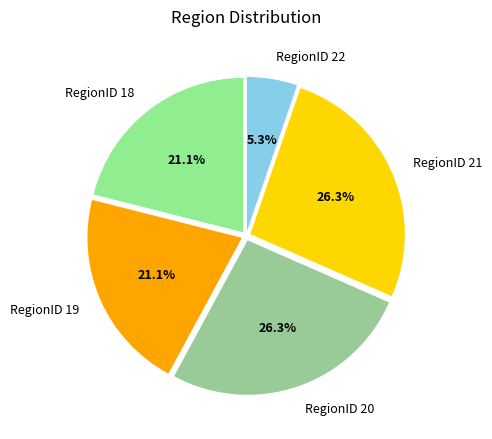

Between RegionID 22 and RegionID 20, which is larger?

RegionID 20